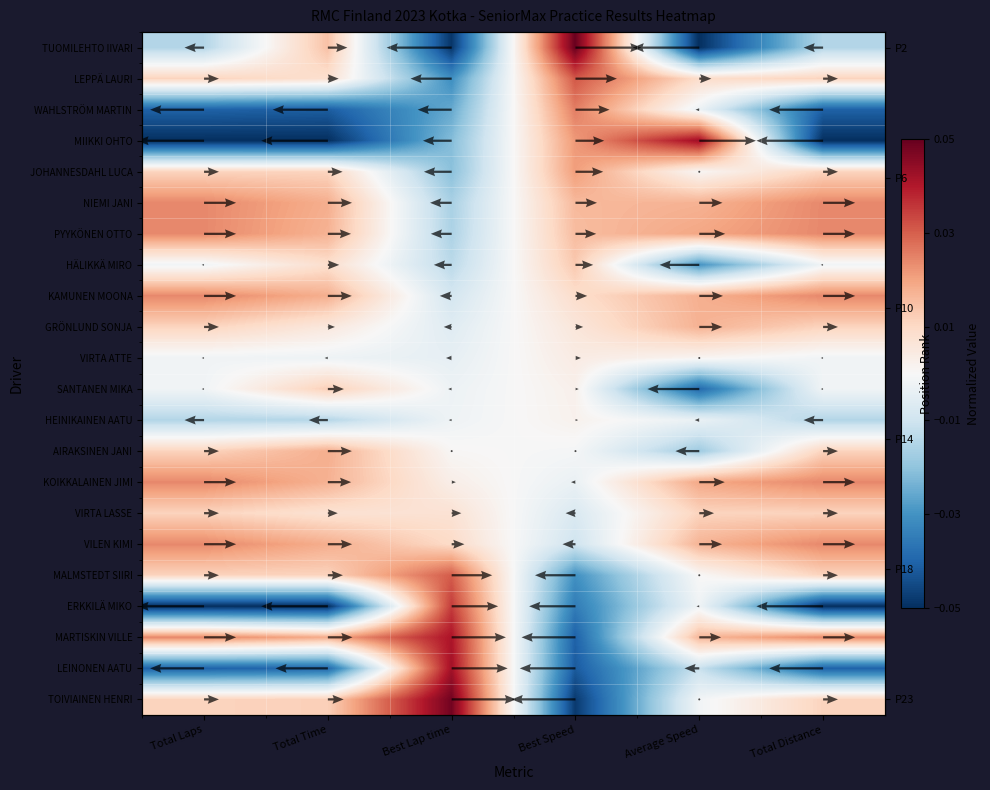

Count the VILEN KIMI values in the range 0 to 1.

5